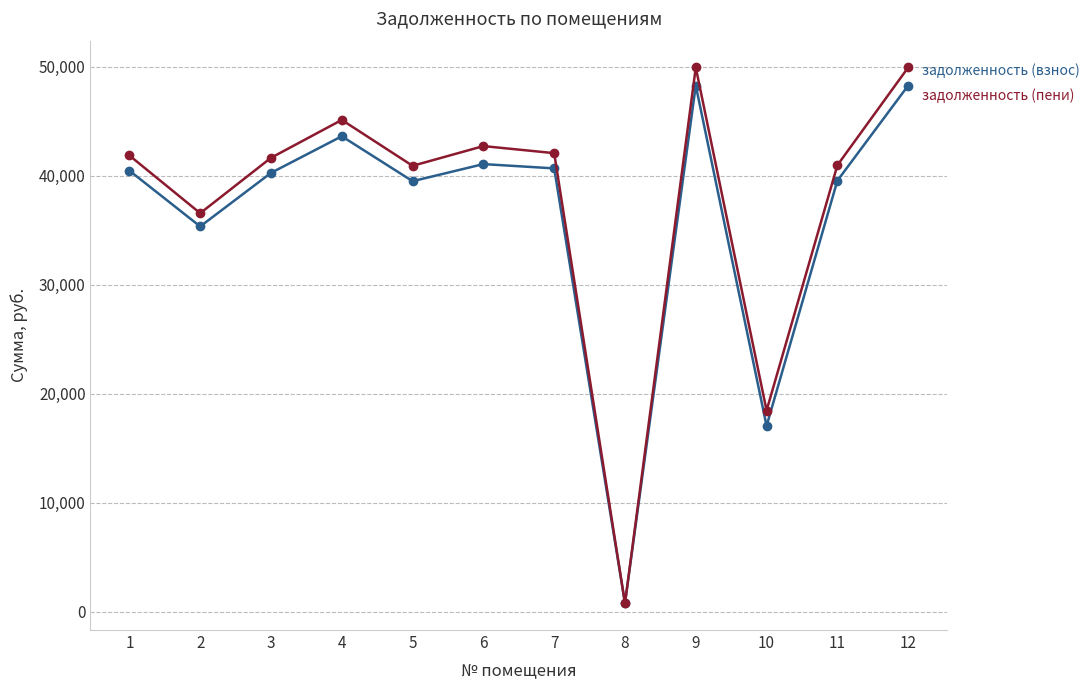

What is the difference between the highest and lowest values at 7?

1397.7